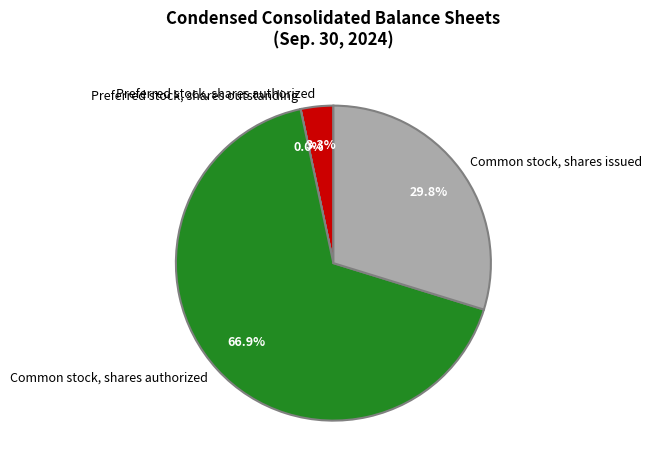

Which slice represents more than half of the pie?

Common stock, shares authorized